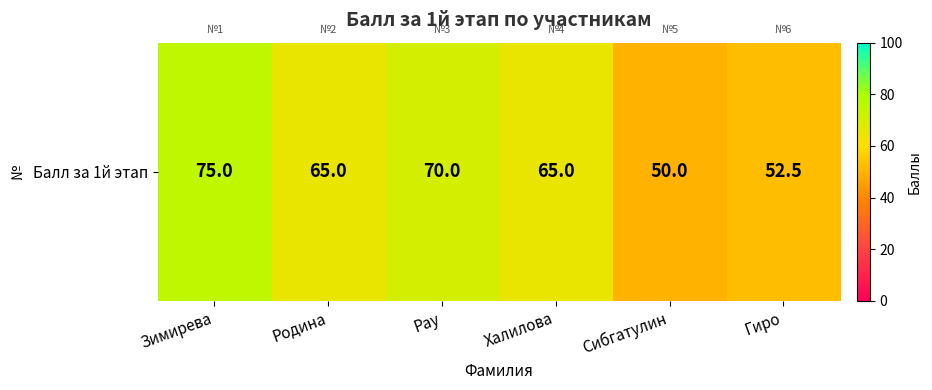

What is the smallest value displayed?

50.0